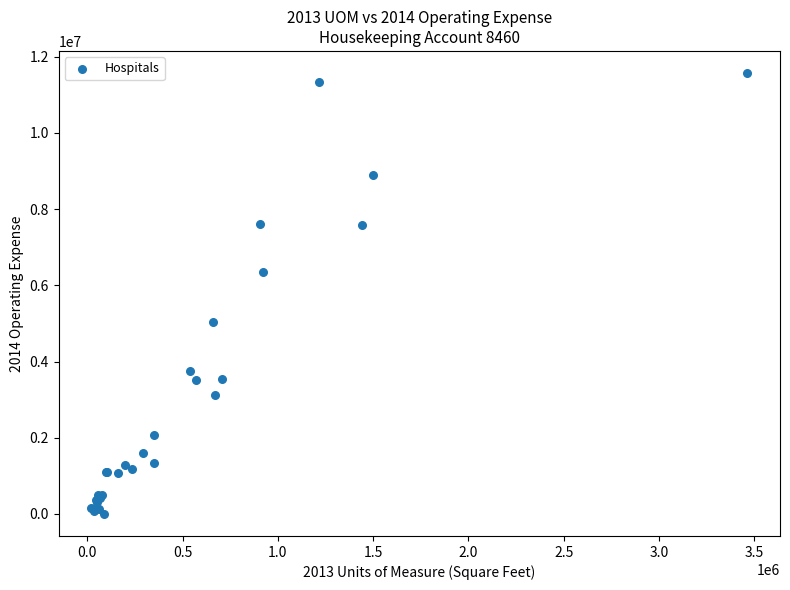

What Y value in the scatter plot is closest to 5786541?

6349905